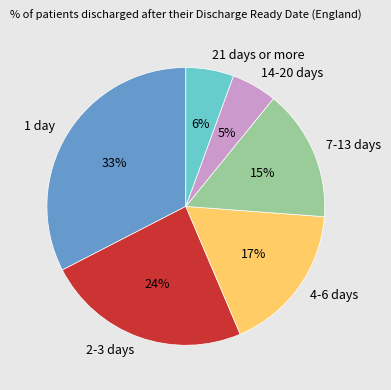

True or false: 2-3 days accounts for 24% of the total.

True